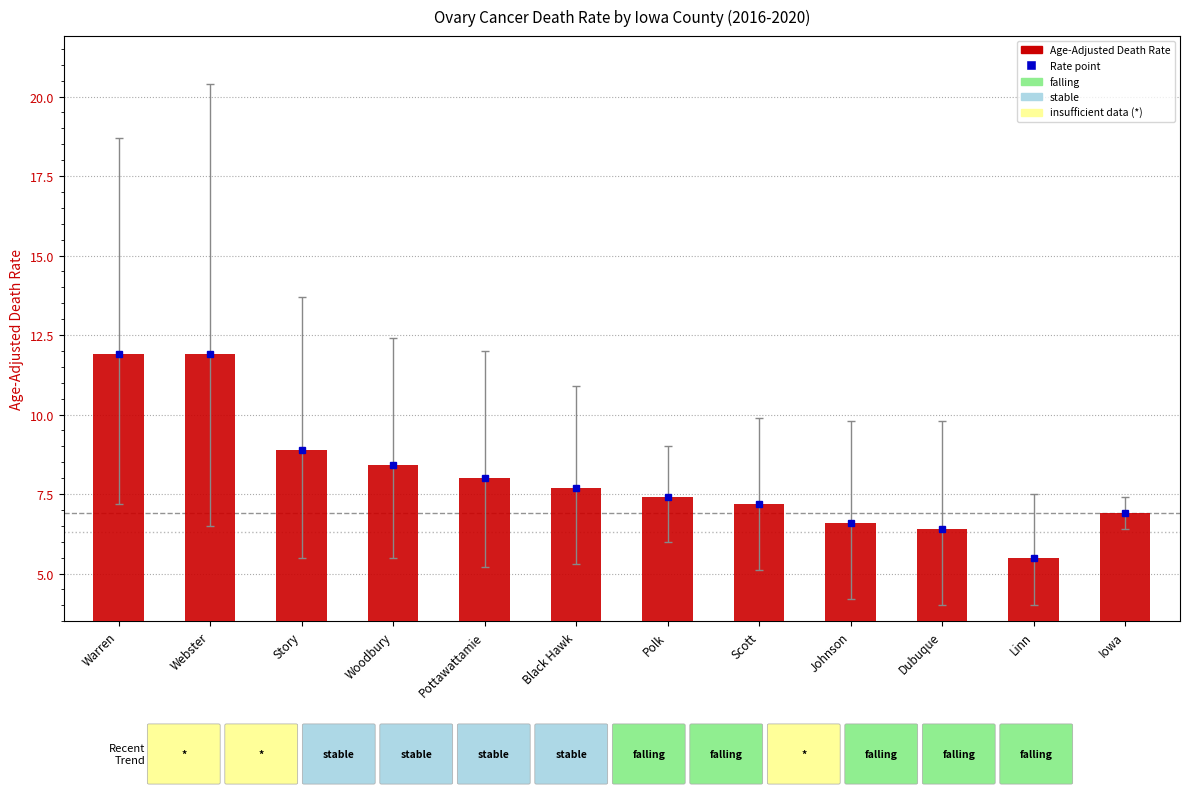

List the labels in order of Age-Adjusted Death Rate value, smallest first.

Linn, Dubuque, Johnson, Iowa, Scott, Polk, Black Hawk, Pottawattamie, Woodbury, Story, Warren, Webster